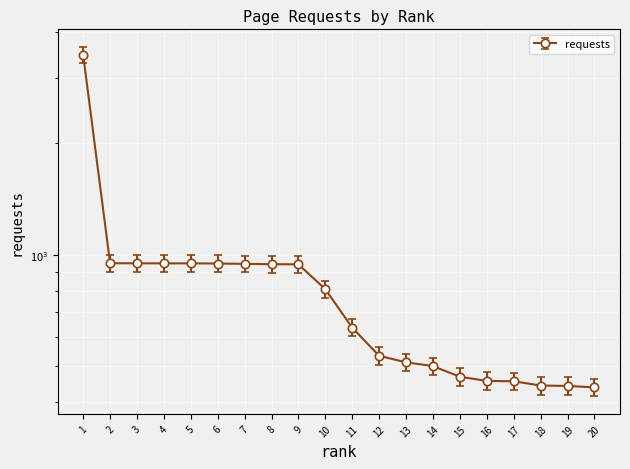

What is the minimum value shown in the chart?

438